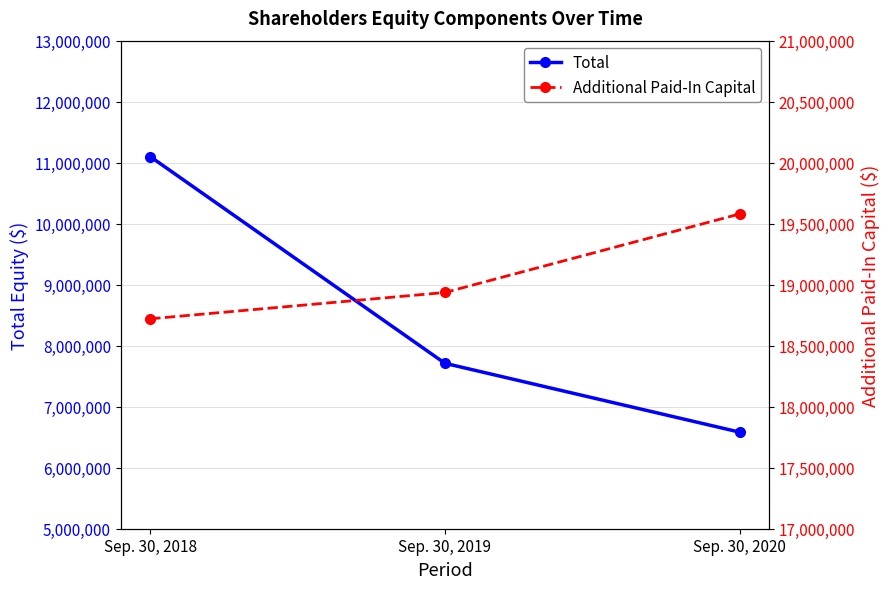

What is the difference between the maximum and minimum values in the Additional Paid-In Capital series?

859288